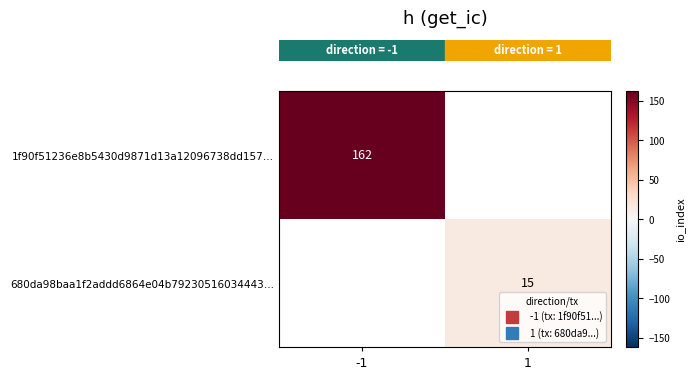

Which series has the widest spread of values?

row_0